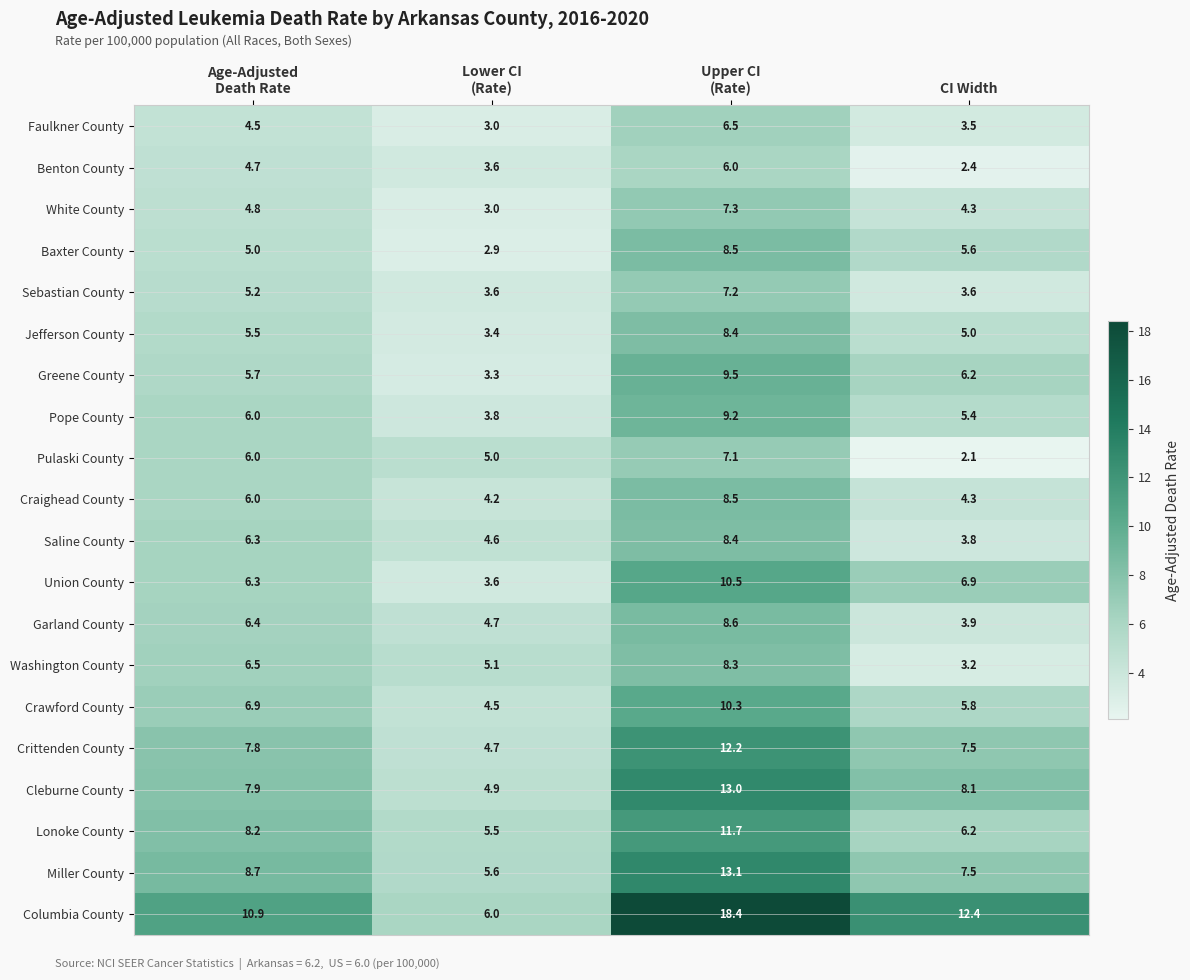

What is the smallest value displayed?

2.1